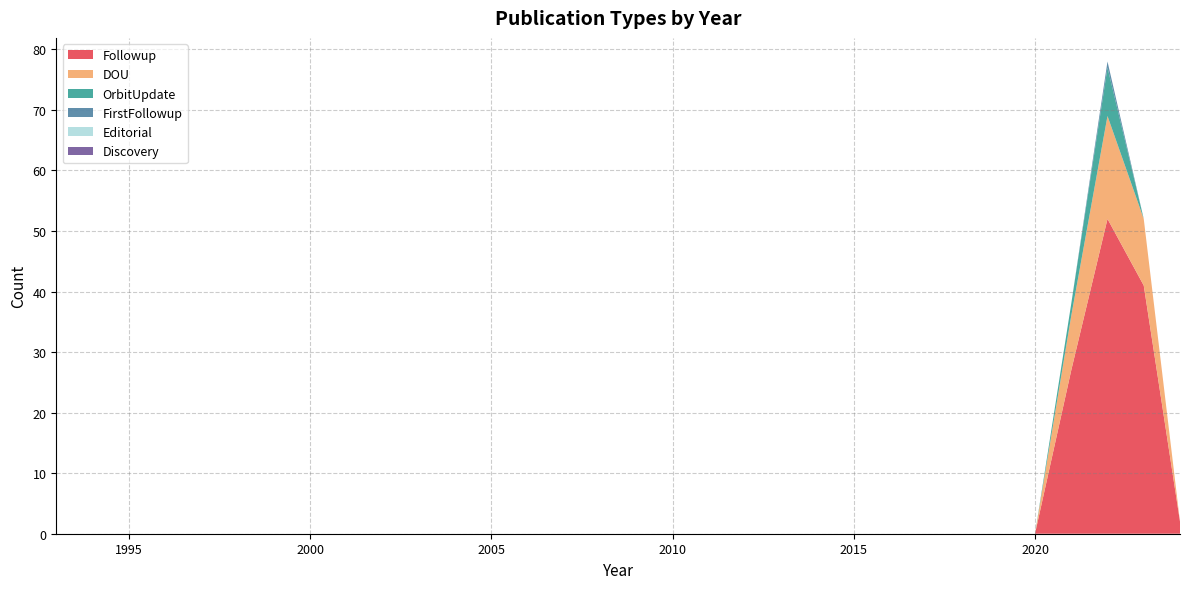

Reading left to right, list all the values displayed in this chart.

Followup: 0	0	0	0	0	0	0	0	0	0	0	0	0	0	0	0	0	0	0	0	0	0	0	0	0	0	0	0	0	0	27	52	41	2
DOU: 0	0	0	0	0	0	0	0	0	0	0	0	0	0	0	0	0	0	0	0	0	0	0	0	0	0	0	0	0	0	9	17	11	0
OrbitUpdate: 0	0	0	0	0	0	0	0	0	0	0	0	0	0	0	0	0	0	0	0	0	0	0	0	0	0	0	0	0	0	2	8	0	0
FirstFollowup: 0	0	0	0	0	0	0	0	0	0	0	0	0	0	0	0	0	0	0	0	0	0	0	0	0	0	0	0	0	0	0	1	0	0
Editorial: 0	0	0	0	0	0	0	0	0	0	0	0	0	0	0	0	0	0	0	0	0	0	0	0	0	0	0	0	0	0	0	0	0	0
Discovery: 0	0	0	0	0	0	0	0	0	0	0	0	0	0	0	0	0	0	0	0	0	0	0	0	0	0	0	0	0	0	0	0	0	0